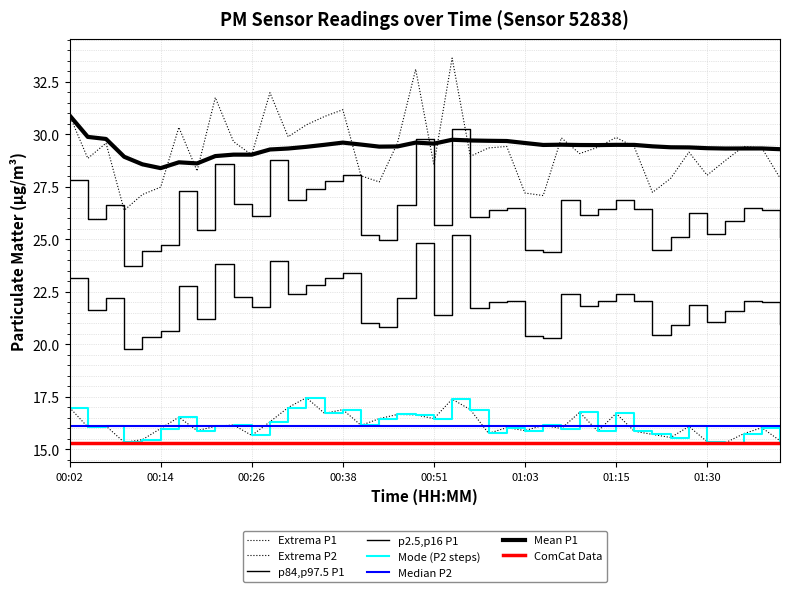

Does the chart display data point markers on the line(s)?

No